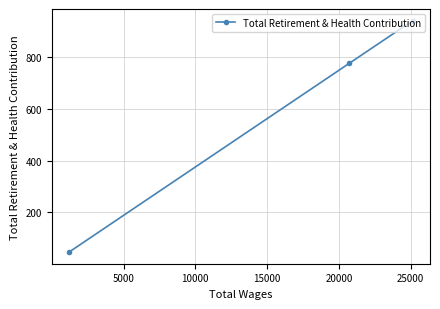

Reading left to right, extract all data points from this chart.

45	777	943